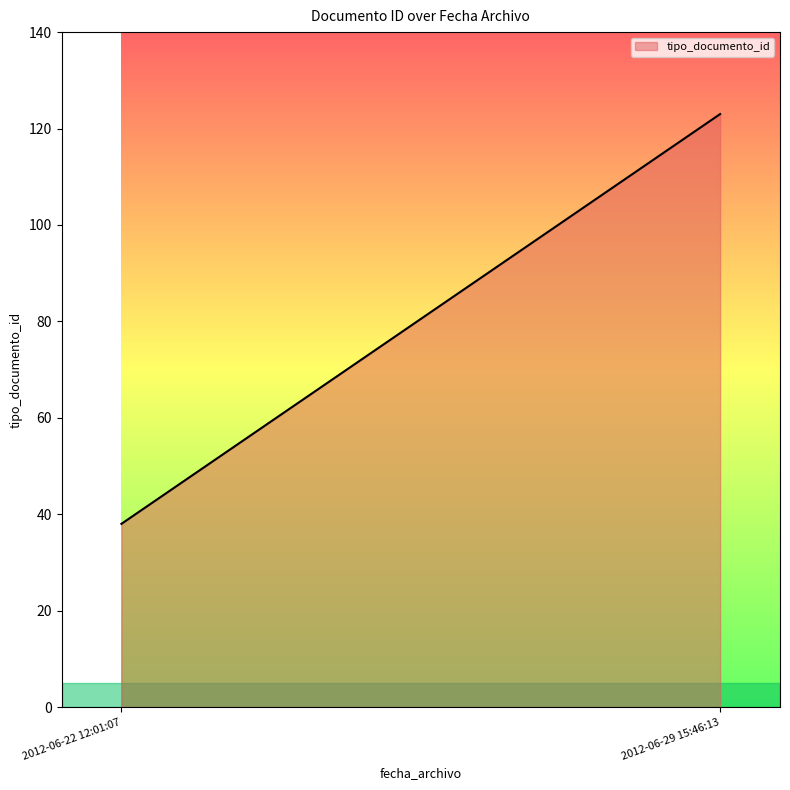

What is the difference between the maximum and minimum values?

85.0